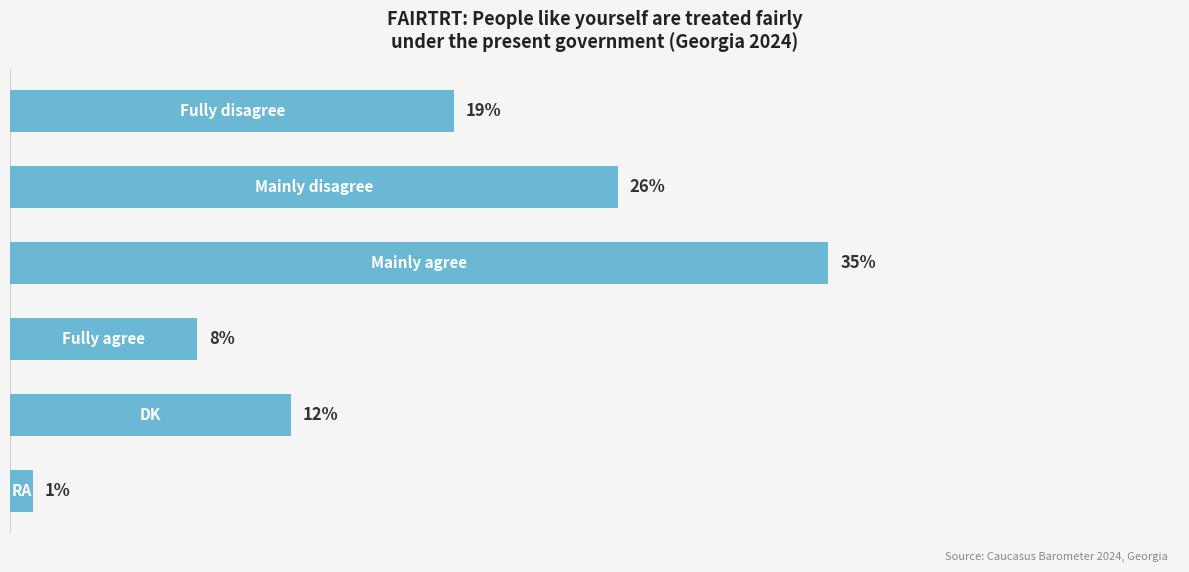

What is the sum of all values?

101